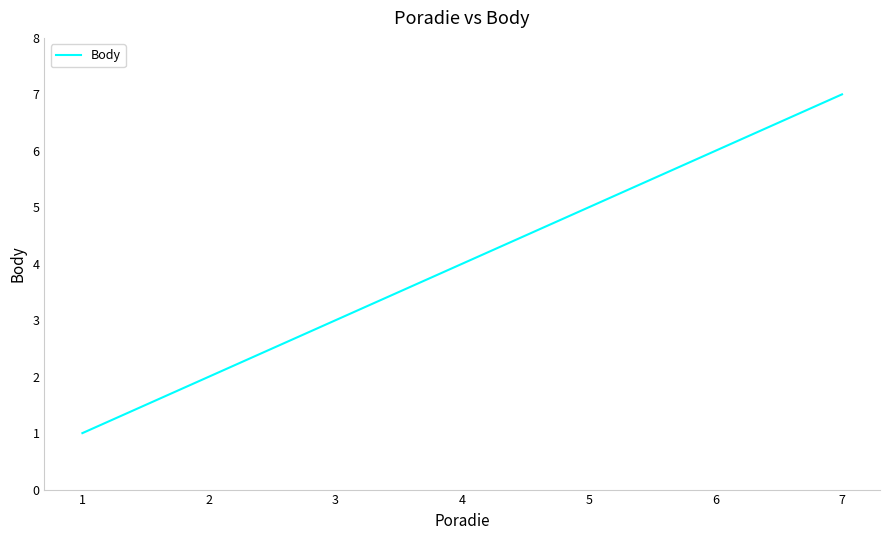

What is the greatest value displayed?

7